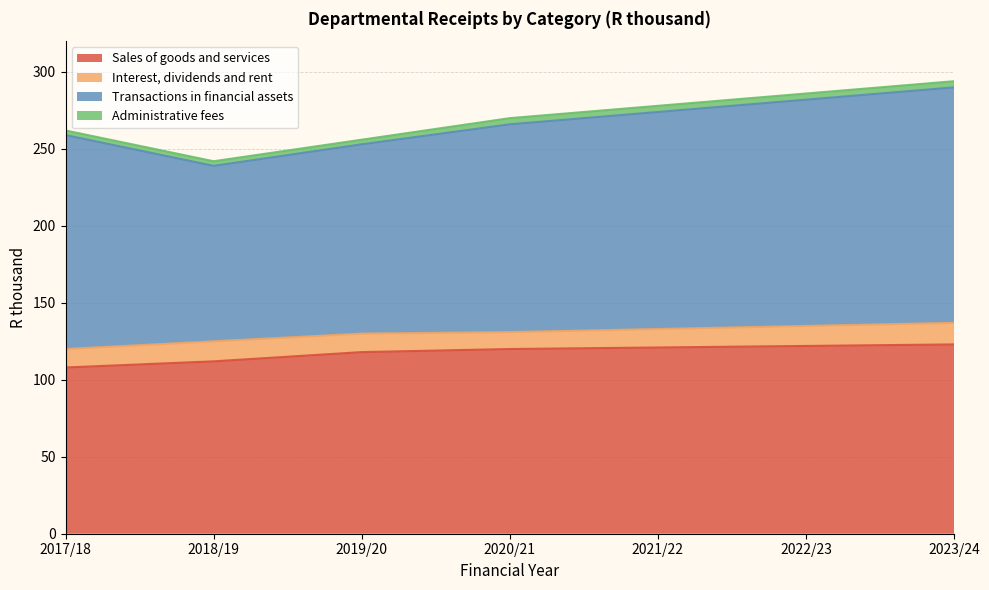

What is the approximate value of Interest, dividends and rent at 2020/21?

11